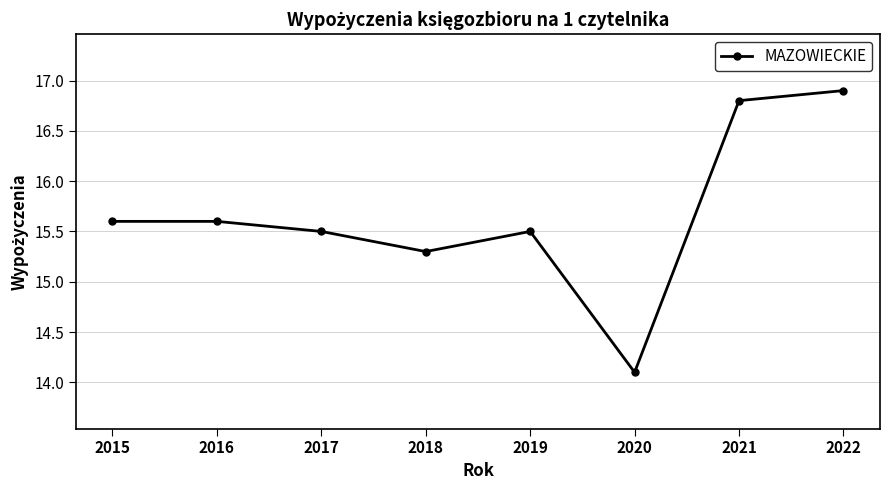

What is the minimum value shown in the chart?

14.1